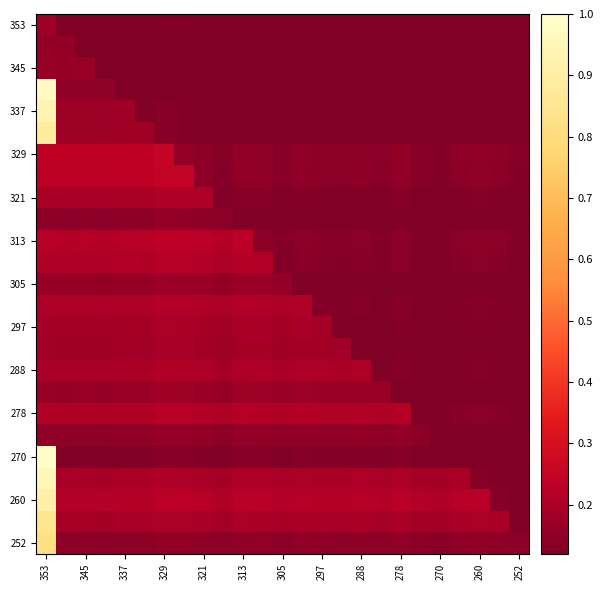

How many categories are shown in the chart?

25